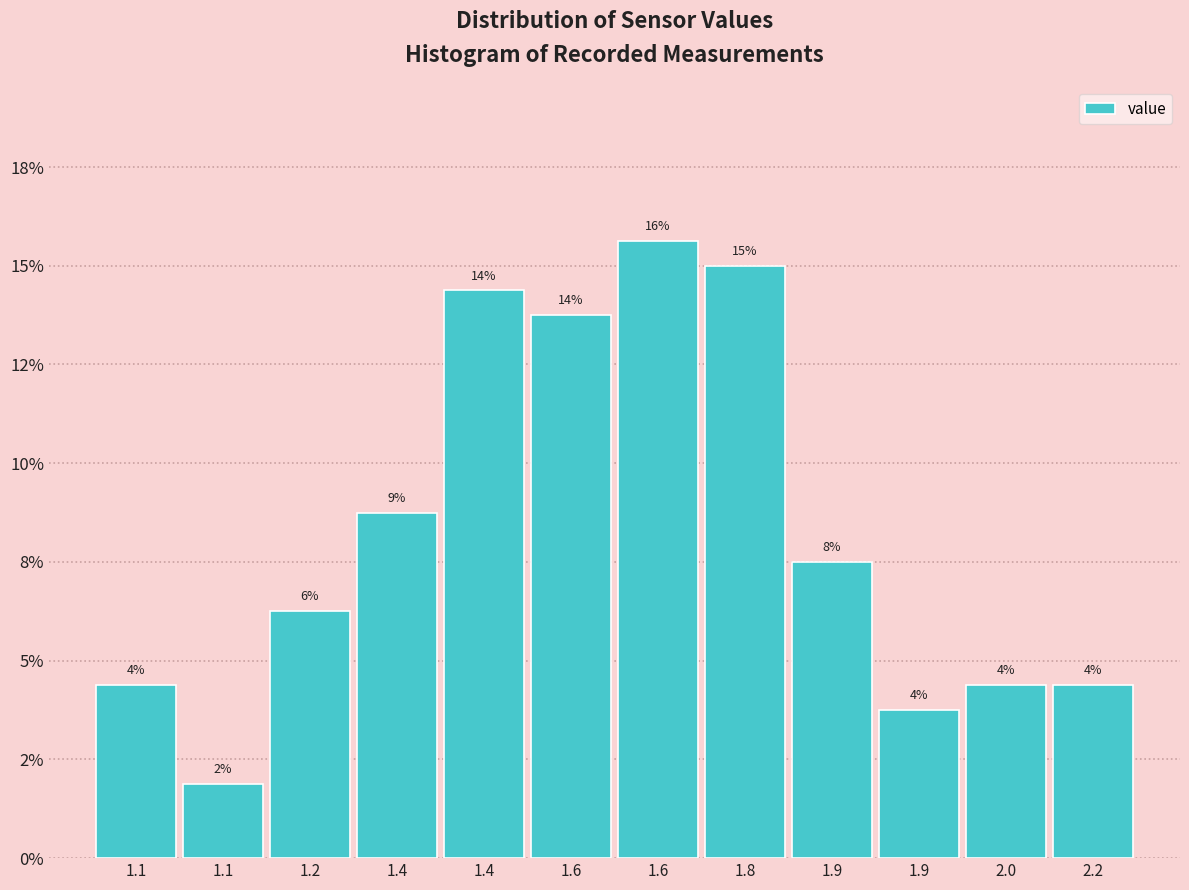

Are the bars horizontal?

No